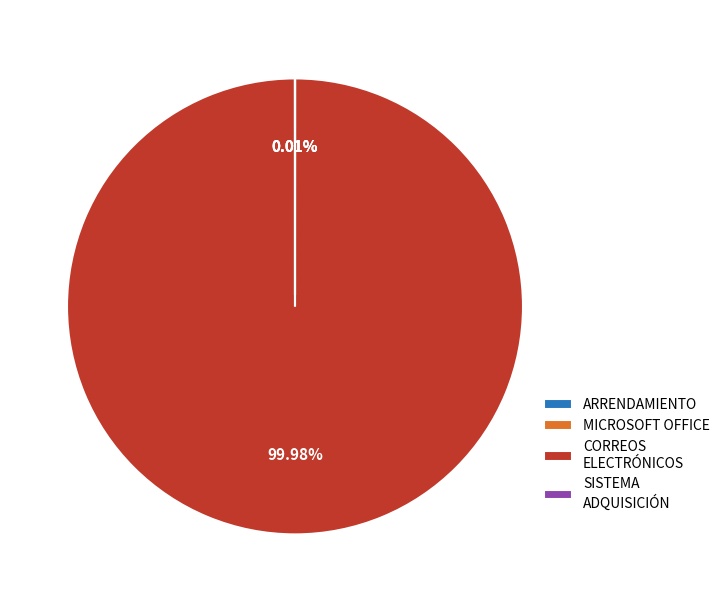

What is the largest slice in the pie chart?

CORREOS ELECTRÓNICOS